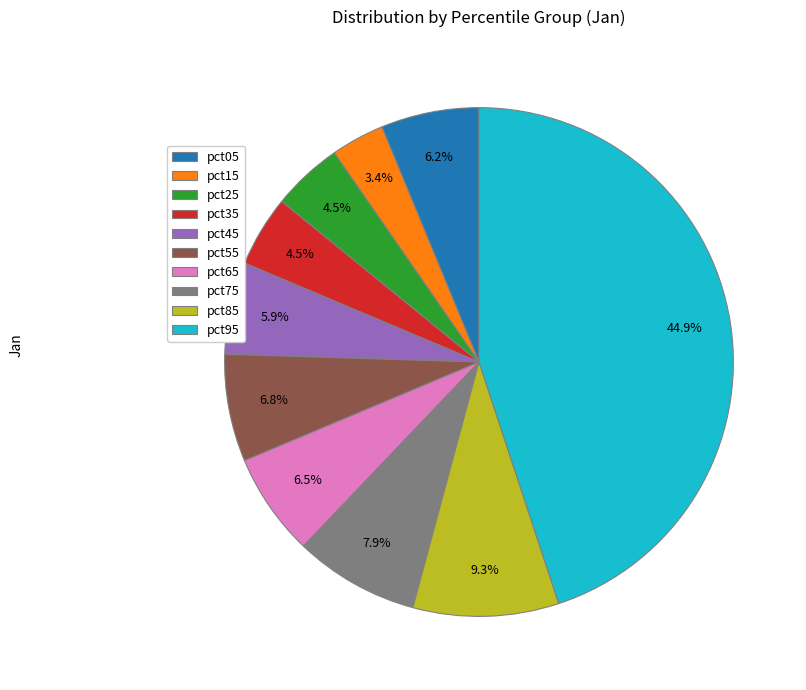

What is the total percentage of pct35 and pct85?

13.8%